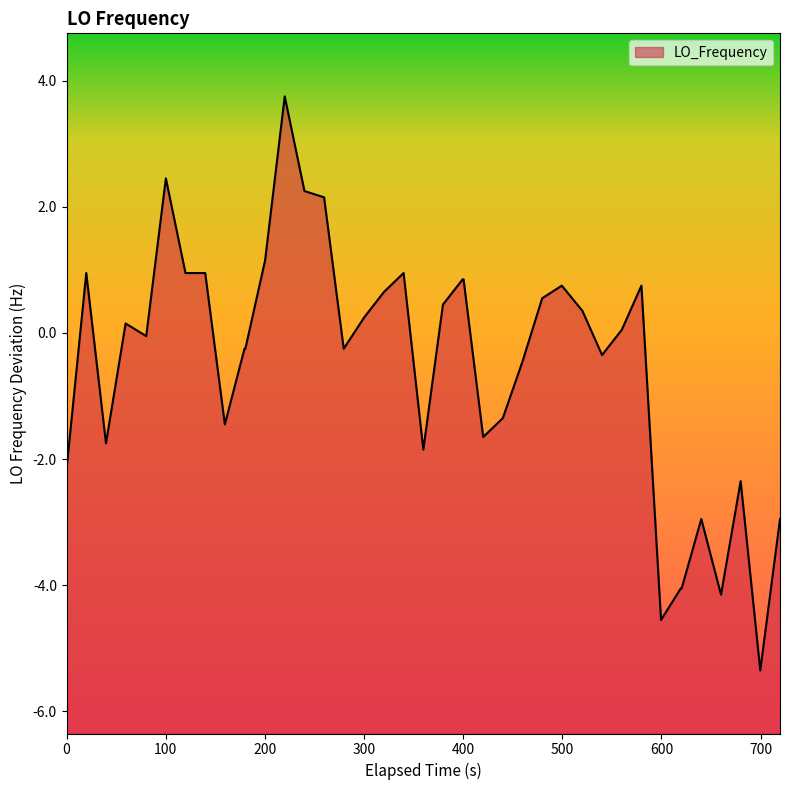

Count the number of values greater than 0.

20